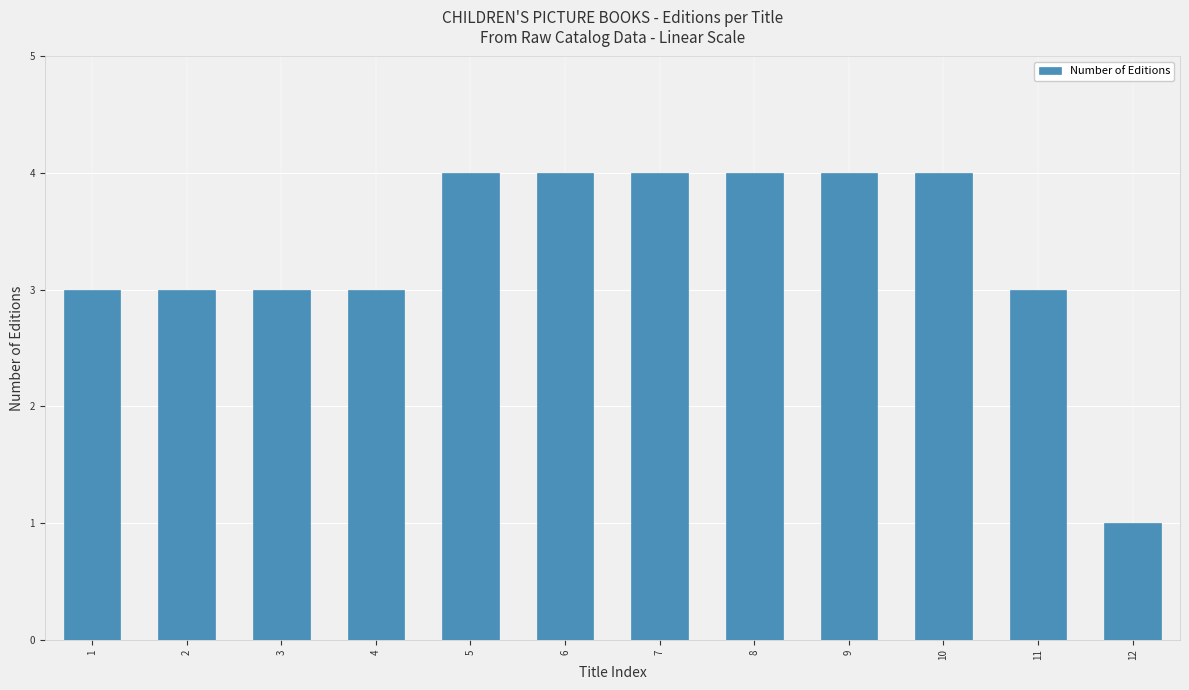

What is the difference between the maximum and minimum values?

3